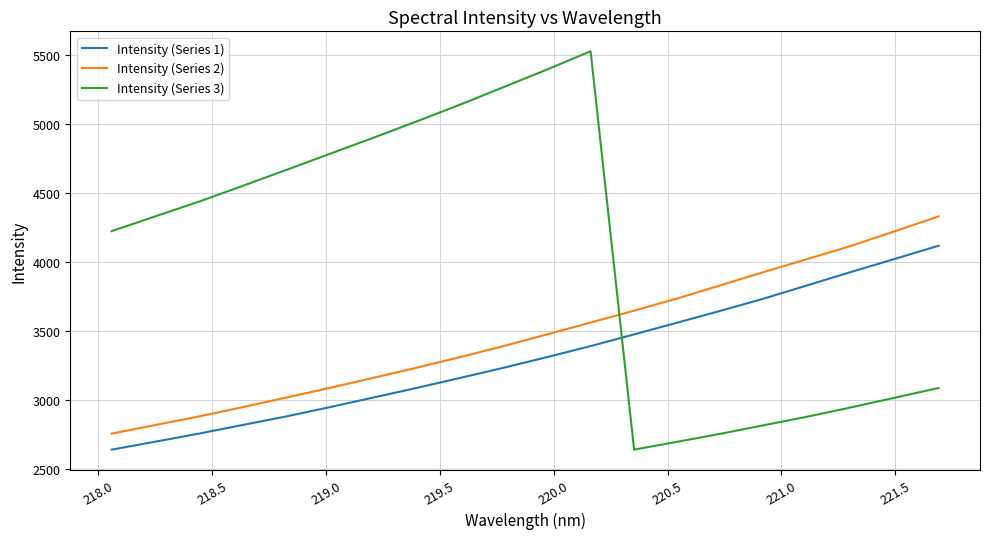

List the series in order of their overall mean, lowest first.

Intensity (Series 1), Intensity (Series 2), Intensity (Series 3)